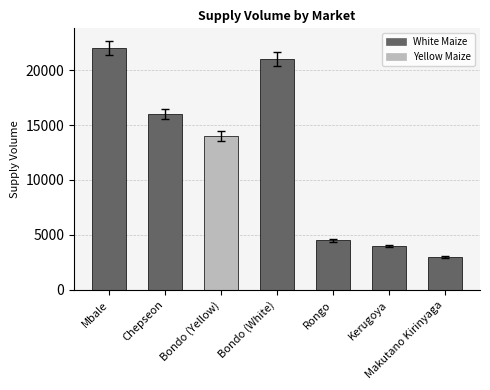

What is the label of the 5th bar from the left?

Rongo